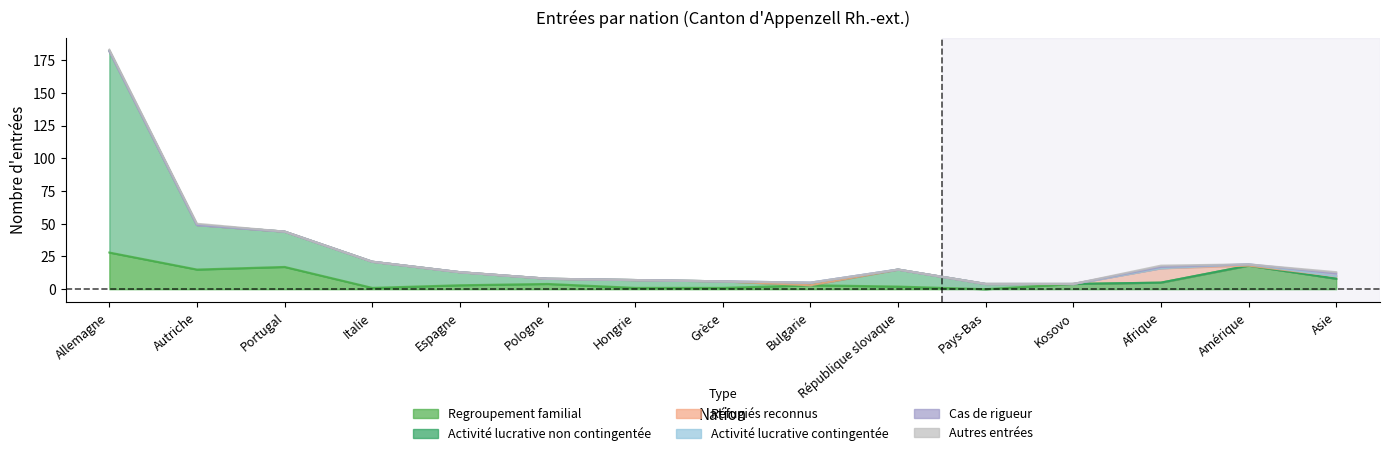

Where do Regroupement familial and Activité lucrative non contingentée first cross each other?

Grèce and Bulgarie